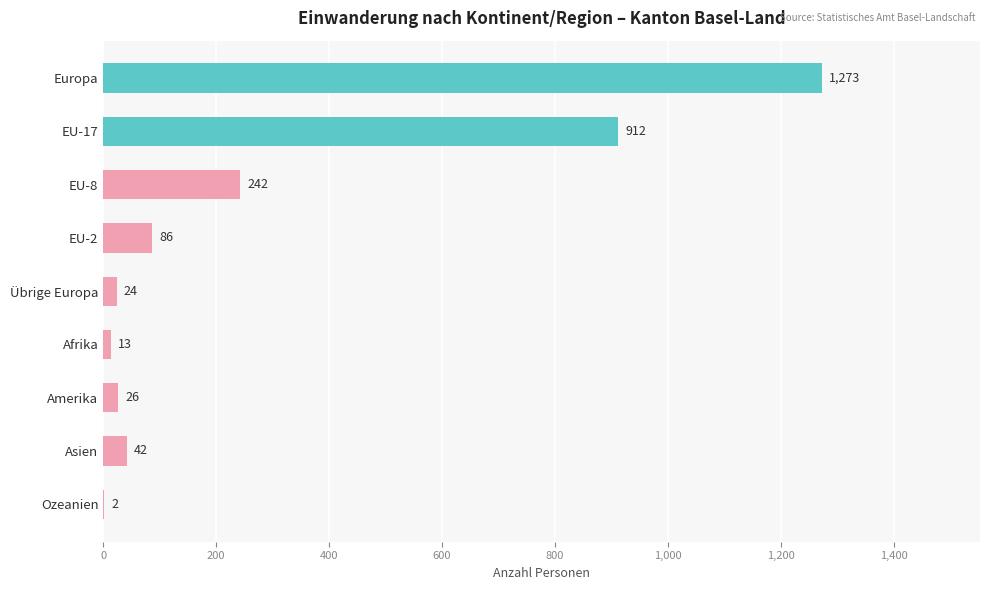

What is the maximum value shown in the chart?

1273